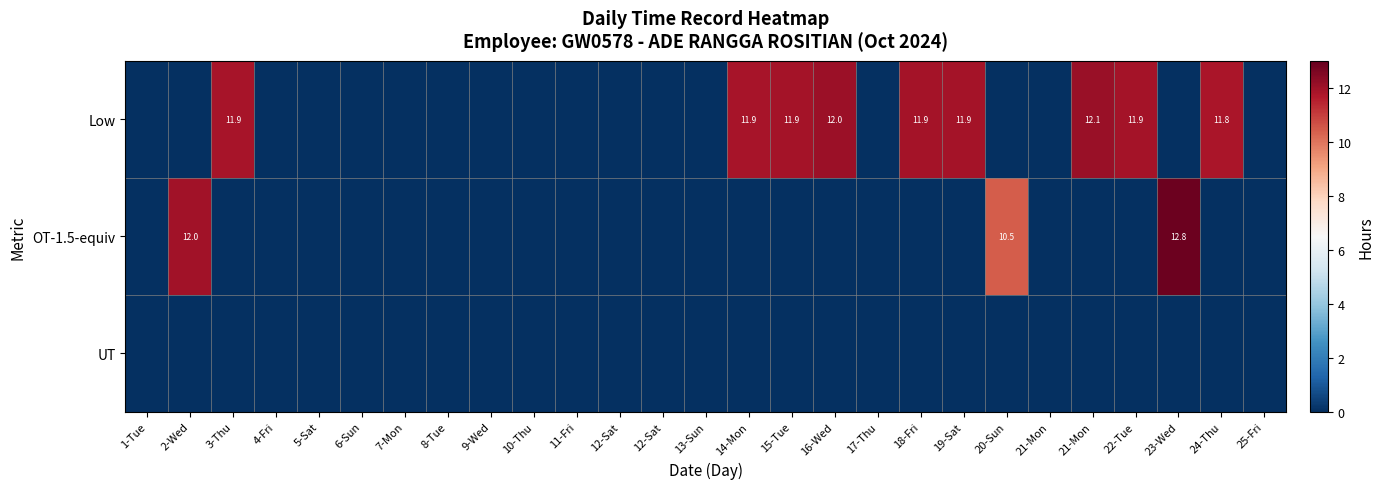

At how many categories does at least one series exceed 2?

12